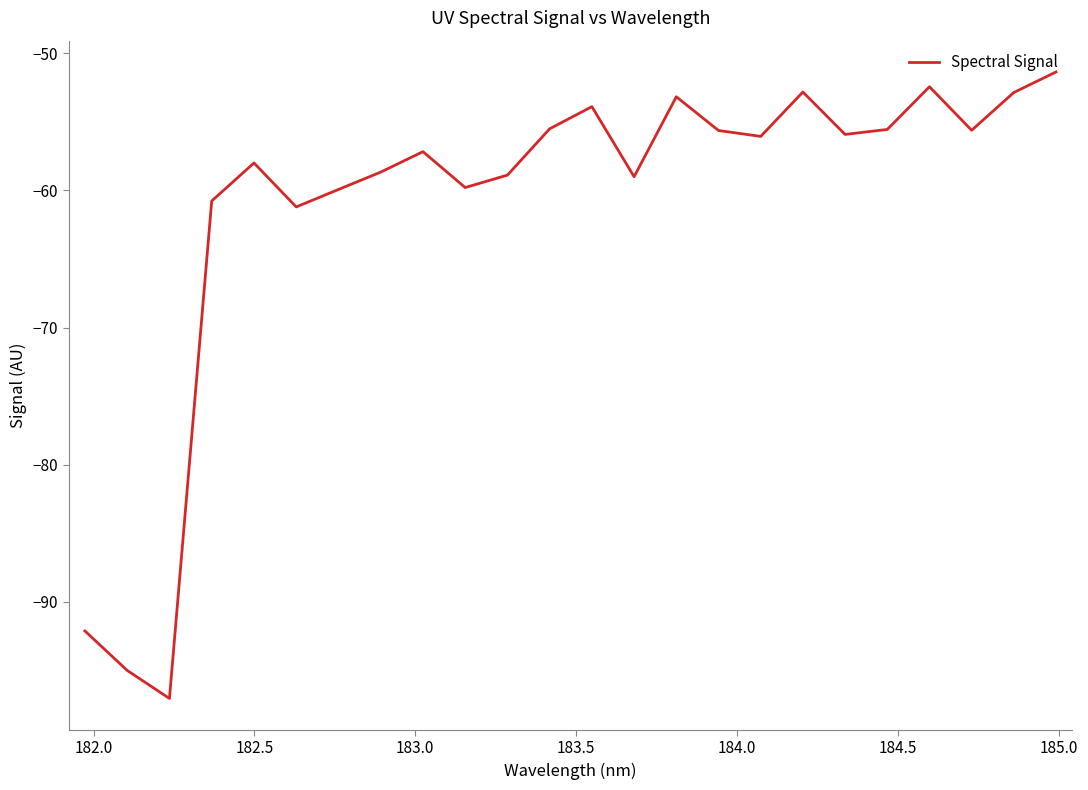

What is the difference between the maximum and minimum values?

45.7